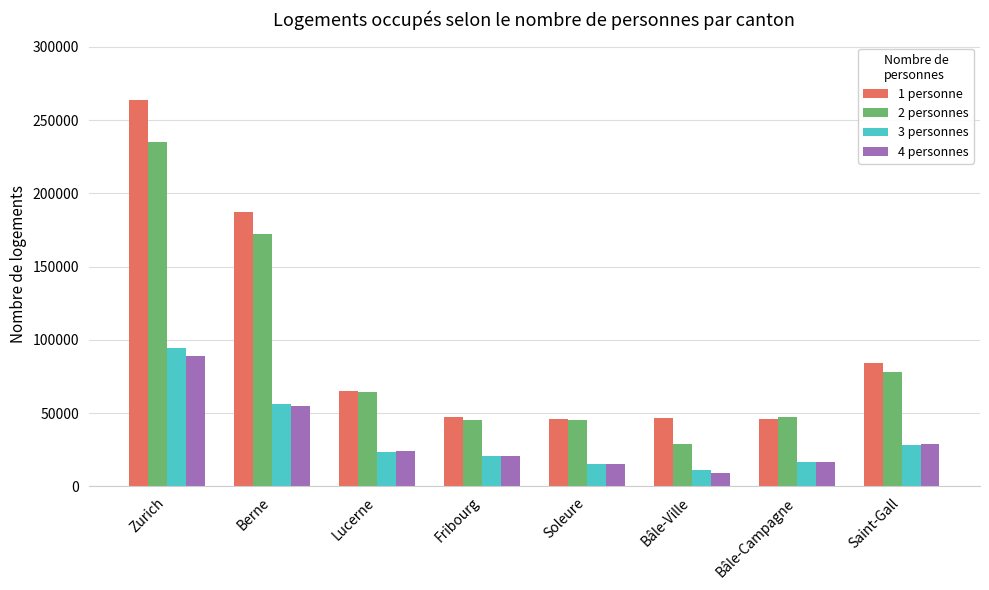

Is it true that 1 personne equals 80689 at Bâle-Ville?

False